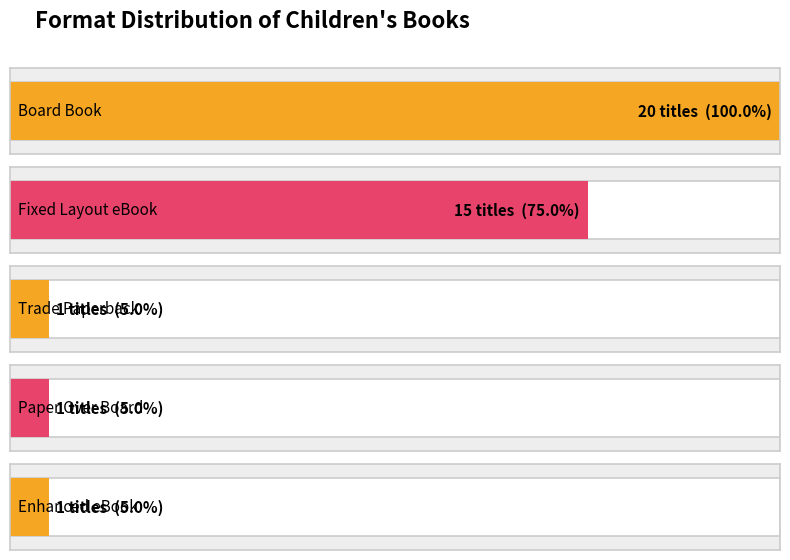

What is the difference between the second highest and minimum values in the Count of Titles series?

14